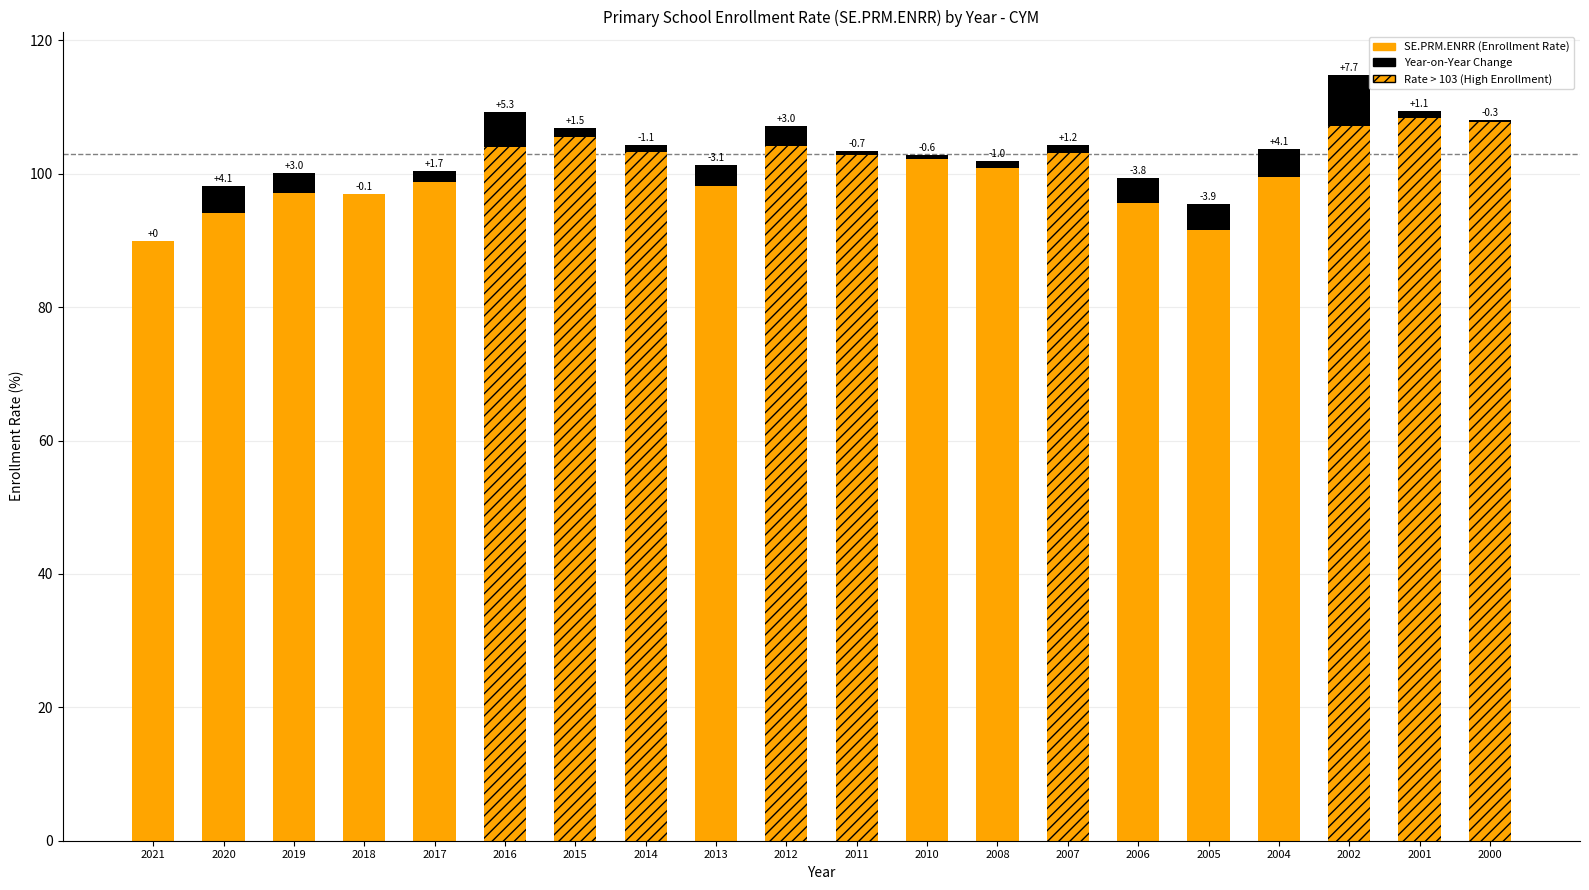

Is it true that SE.PRM.ENRR (Base) equals 99.6 at 2004?

True